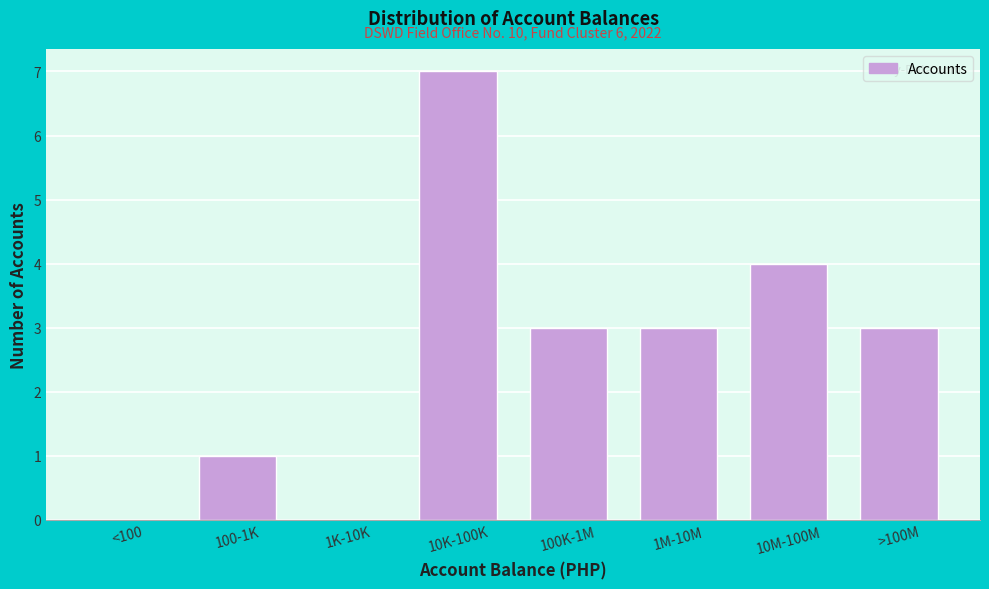

Reading right to left, what are all the values shown in this chart?

>100M=3	10M-100M=4	1M-10M=3	100K-1M=3	10K-100K=7	1K-10K=0	100-1K=1	<100=0